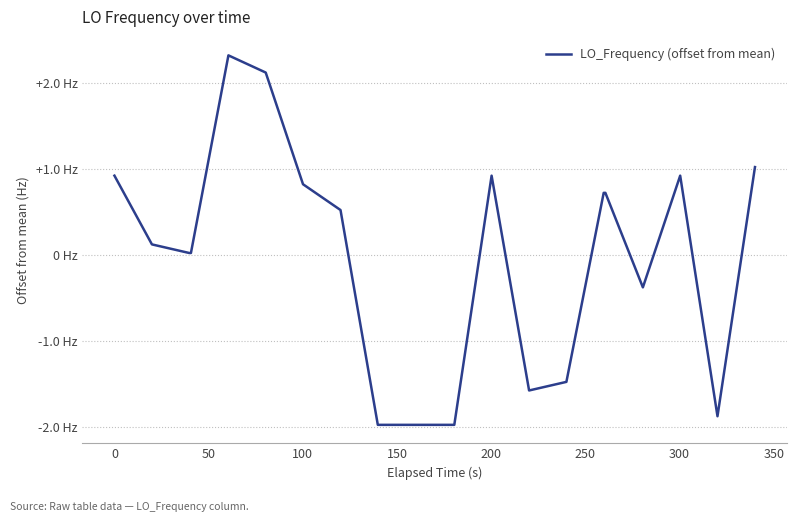

What is the value of the 6th point from the left?

2.1